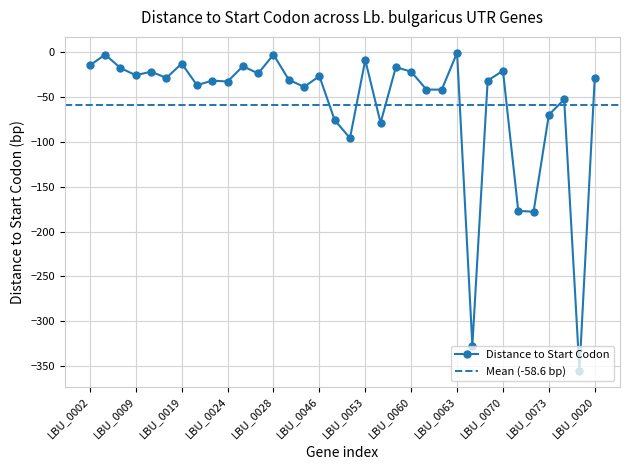

True or false: the data shows -87 at LBU_0021.

False